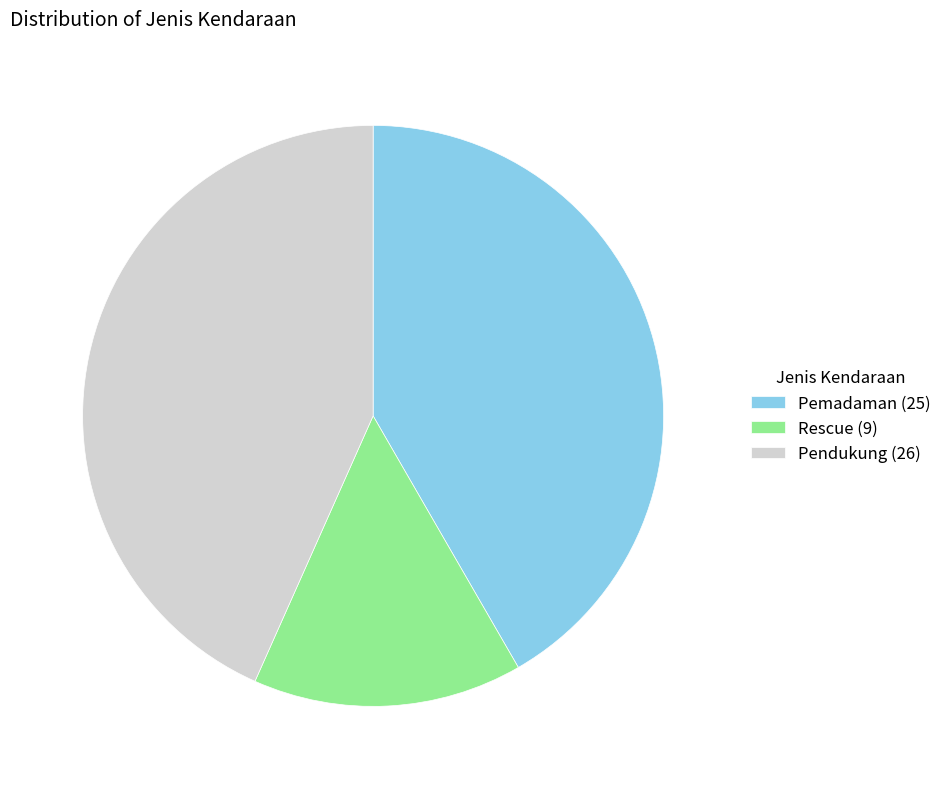

How many slices are in this pie chart?

3